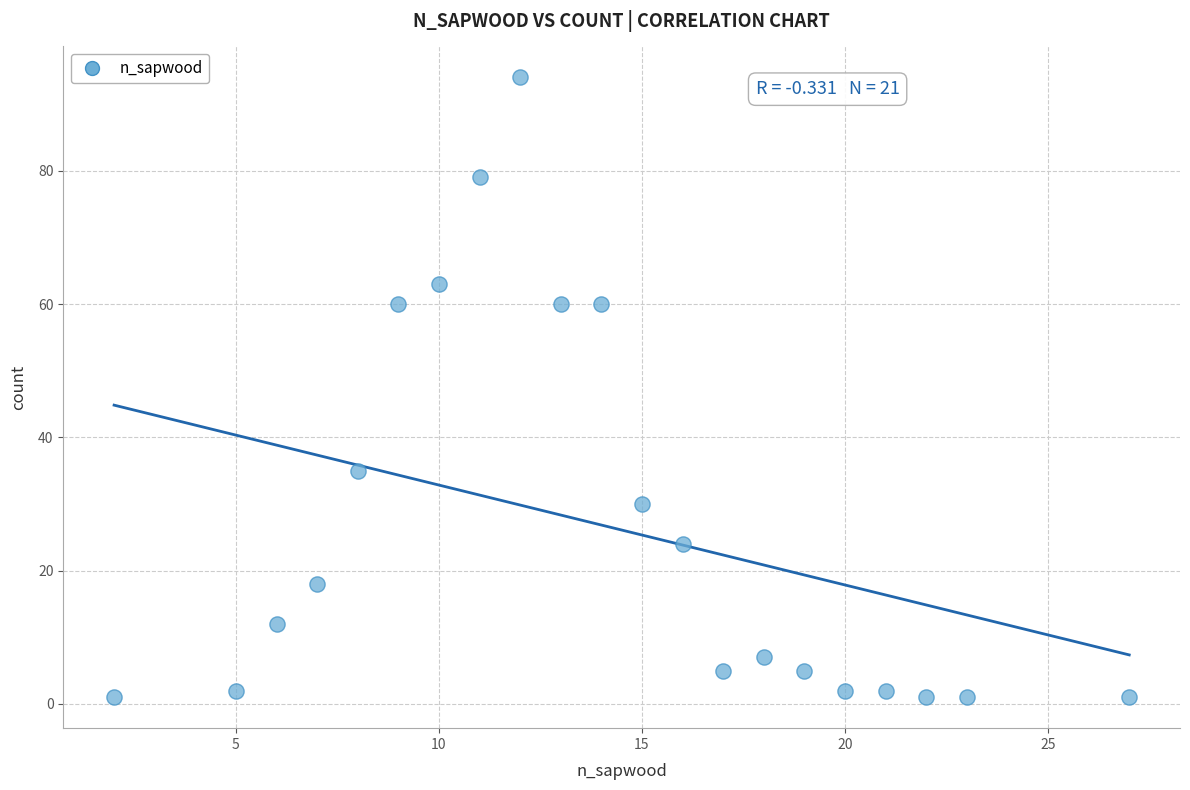

What is the range of Y values (max minus min)?

93